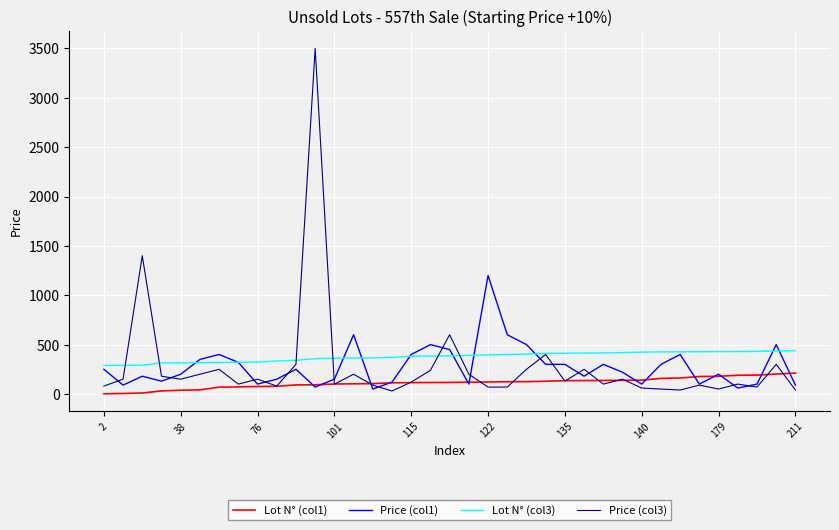

Rank the series by their maximum value, from highest to lowest.

Price (col3), Price (col1), Lot N° (col3), Lot N° (col1)